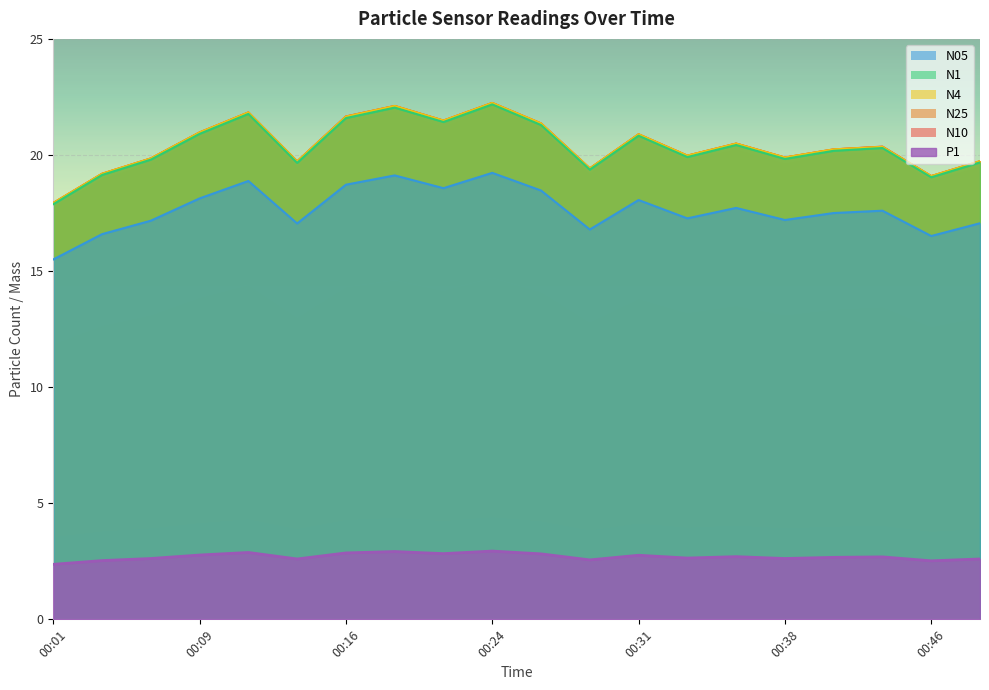

Reading left to right, list all the values displayed in this chart.

N10: 00:01=17.9	00:04=19.2	00:06=19.9	00:09=21.0	00:11=21.8	00:14=19.7	00:16=21.7	00:19=22.1	00:21=21.5	00:24=22.2	00:26=21.4	00:29=19.4	00:31=20.9	00:34=20.0	00:36=20.5	00:38=19.9	00:41=20.2	00:44=20.4	00:46=19.1	00:49=19.7
N25: 00:01=17.9	00:04=19.2	00:06=19.9	00:09=21.0	00:11=21.8	00:14=19.7	00:16=21.6	00:19=22.1	00:21=21.5	00:24=22.2	00:26=21.4	00:29=19.4	00:31=20.9	00:34=20.0	00:36=20.5	00:38=19.9	00:41=20.2	00:44=20.4	00:46=19.1	00:49=19.7
N4: 00:01=17.9	00:04=19.2	00:06=19.9	00:09=21.0	00:11=21.8	00:14=19.7	00:16=21.6	00:19=22.1	00:21=21.5	00:24=22.2	00:26=21.4	00:29=19.4	00:31=20.9	00:34=20.0	00:36=20.5	00:38=19.9	00:41=20.2	00:44=20.4	00:46=19.1	00:49=19.7
N1: 00:01=17.9	00:04=19.1	00:06=19.8	00:09=20.9	00:11=21.8	00:14=19.7	00:16=21.6	00:19=22.0	00:21=21.4	00:24=22.2	00:26=21.3	00:29=19.4	00:31=20.8	00:34=19.9	00:36=20.4	00:38=19.8	00:41=20.2	00:44=20.3	00:46=19.0	00:49=19.7
N05: 00:01=15.5	00:04=16.6	00:06=17.2	00:09=18.1	00:11=18.9	00:14=17.1	00:16=18.7	00:19=19.1	00:21=18.6	00:24=19.2	00:26=18.5	00:29=16.8	00:31=18.1	00:34=17.3	00:36=17.7	00:38=17.2	00:41=17.5	00:44=17.6	00:46=16.5	00:49=17.1
P1: 00:01=2.4	00:04=2.5	00:06=2.6	00:09=2.8	00:11=2.9	00:14=2.6	00:16=2.9	00:19=2.9	00:21=2.8	00:24=2.9	00:26=2.8	00:29=2.6	00:31=2.8	00:34=2.6	00:36=2.7	00:38=2.6	00:41=2.7	00:44=2.7	00:46=2.5	00:49=2.6